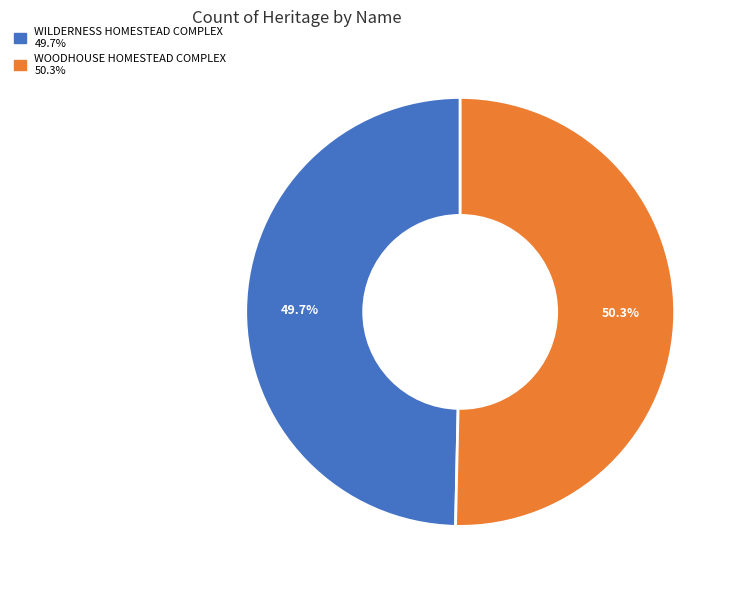

True or false: WILDERNESS HOMESTEAD COMPLEX accounts for 50% of the total.

True